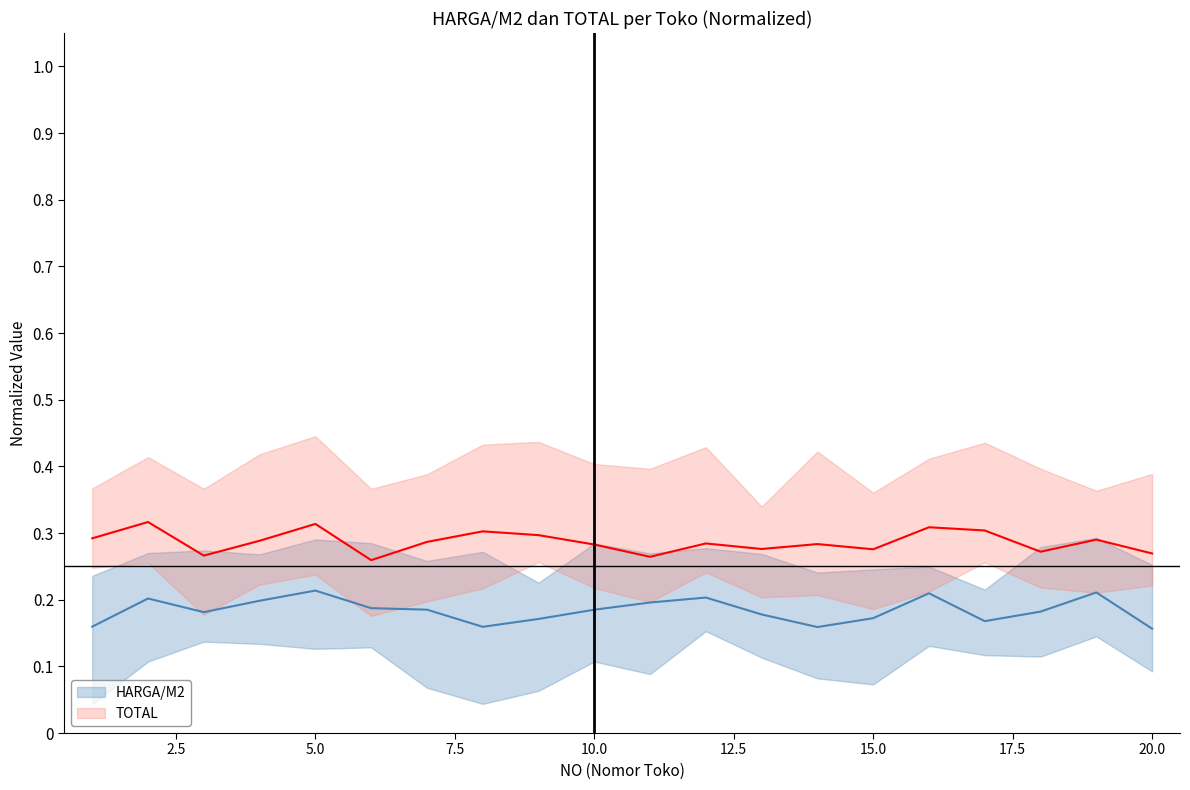

Count the TOTAL values in the range 0 to 1.

20